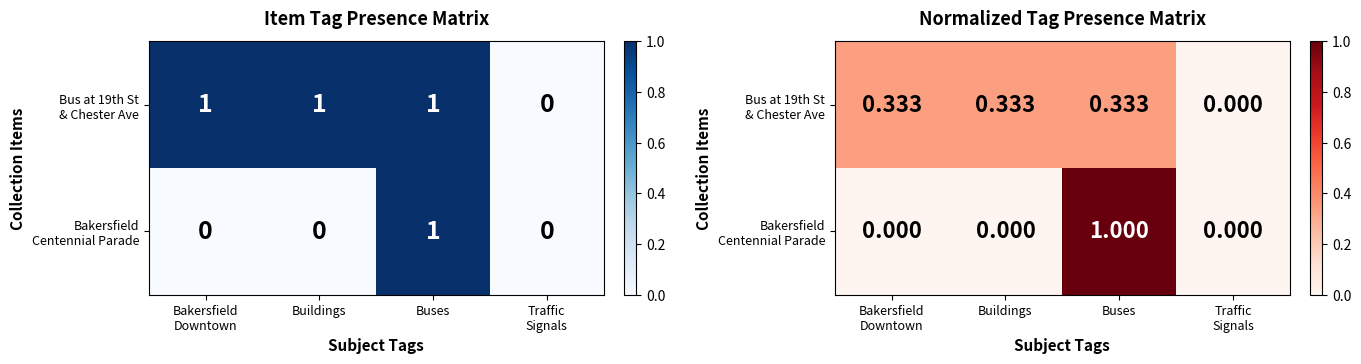

Which series has the largest total across all categories?

Bus at 19th St & Chester Ave